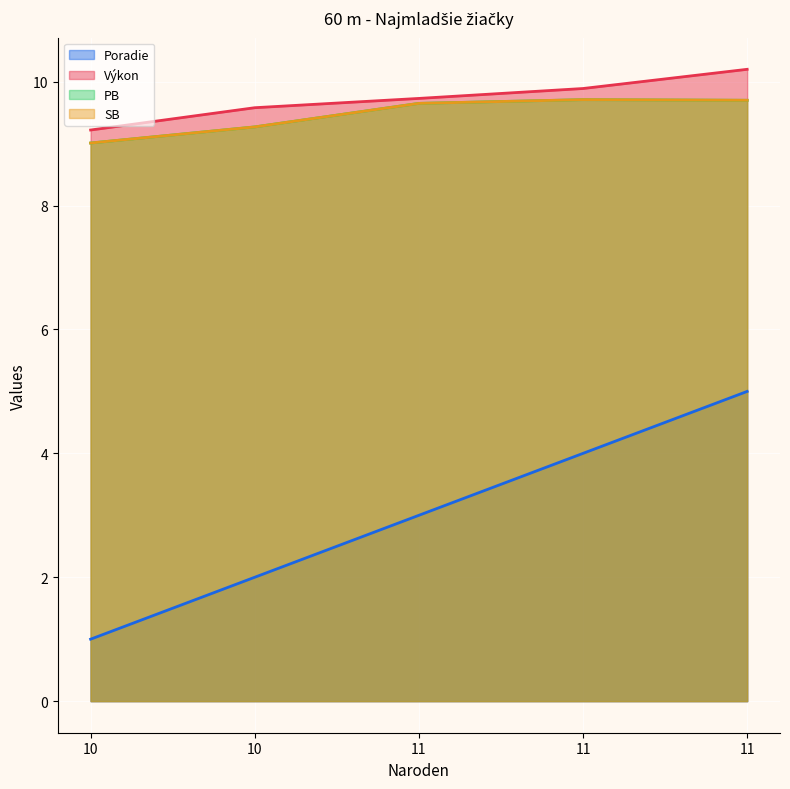

What is the difference between the maximum and minimum values in the SB series?

0.7